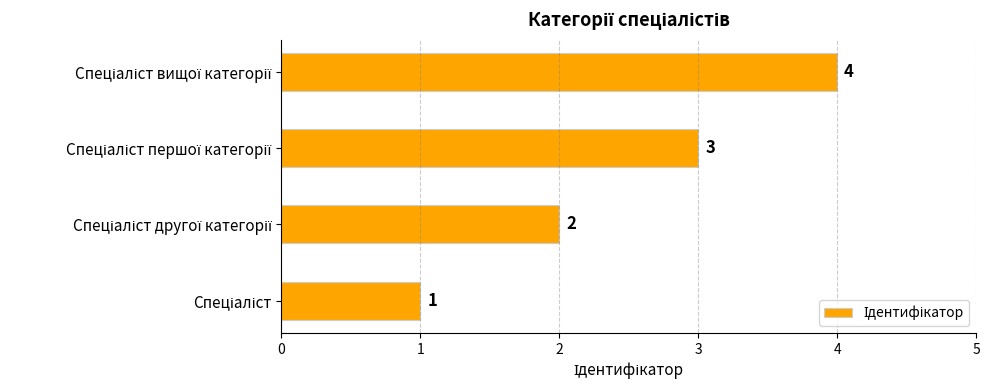

What is the greatest value displayed?

4